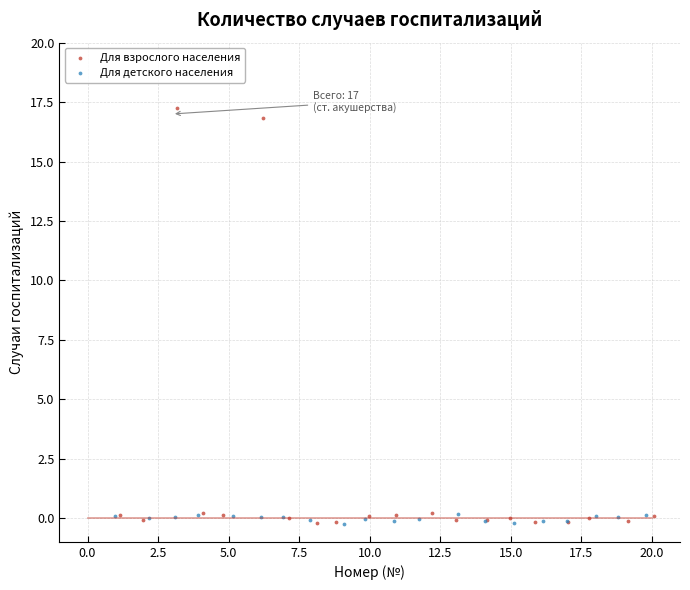

Which series contains the highest Y value?

Для взрослого населения